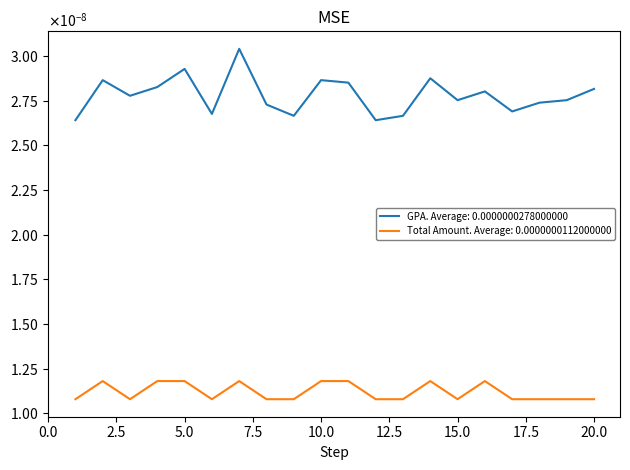

What are all the series names shown in the legend?

GPA. Average: 0.0000000278000000, Total Amount. Average: 0.0000000112000000